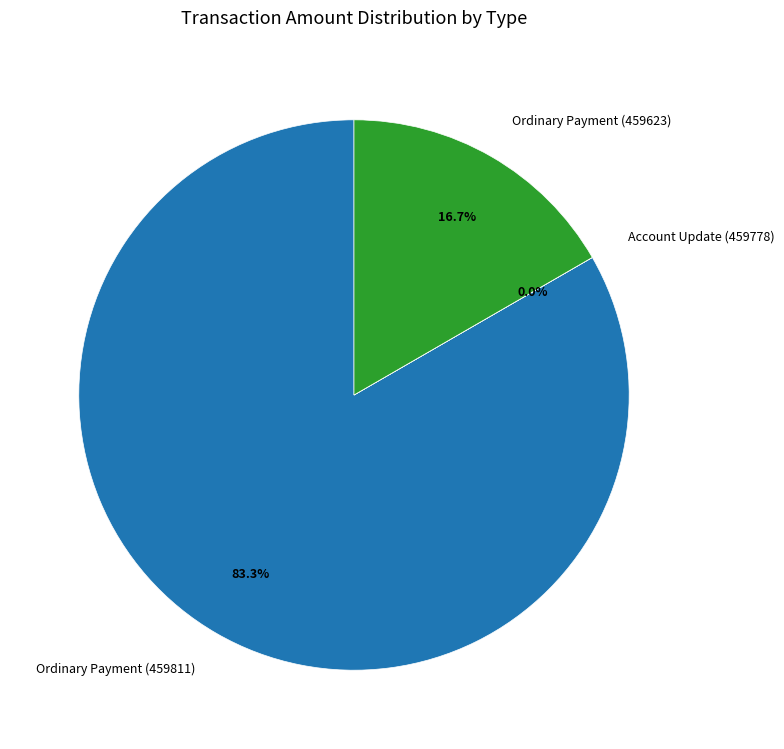

What is the total percentage of Ordinary Payment (459811) and Ordinary Payment (459623)?

100.0%